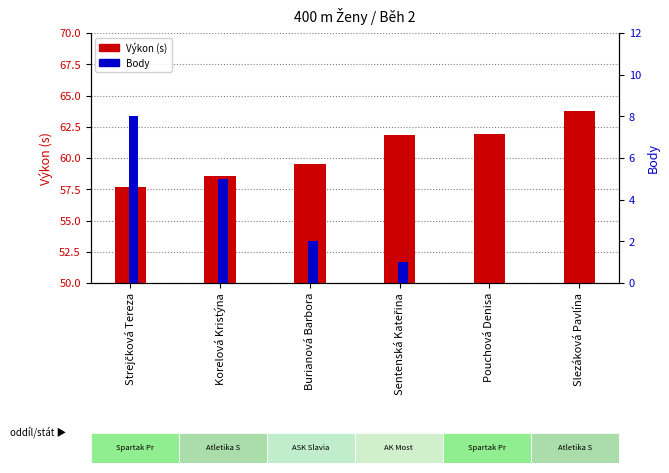

True or false: Výkon (s) has a value of 61.8 at Sentenská Kateřina.

True